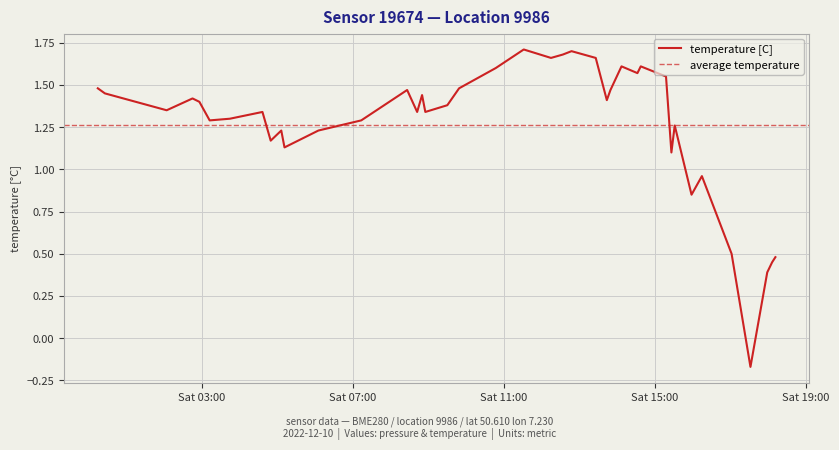

True or false: the data shows 0.7 at 8.

False